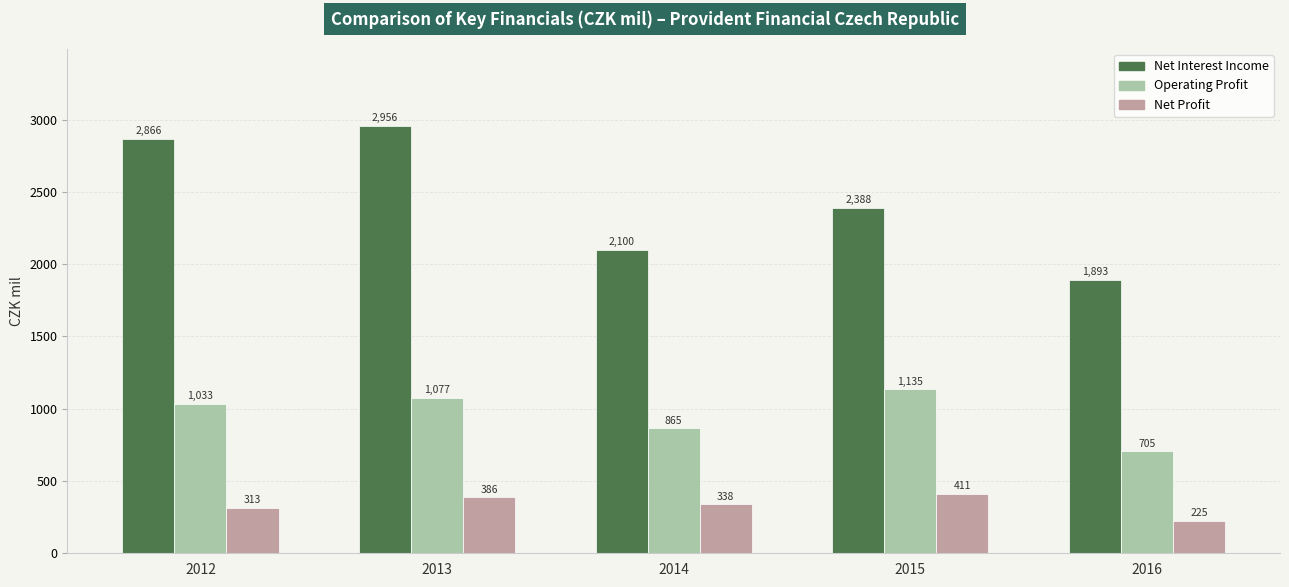

What is the smallest value displayed?

224.7